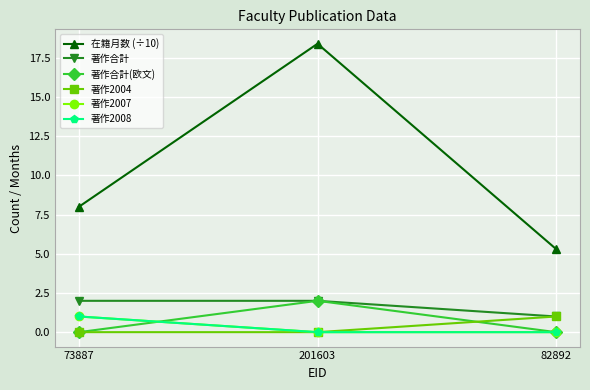

Is this an area chart (filled region under the line)?

No